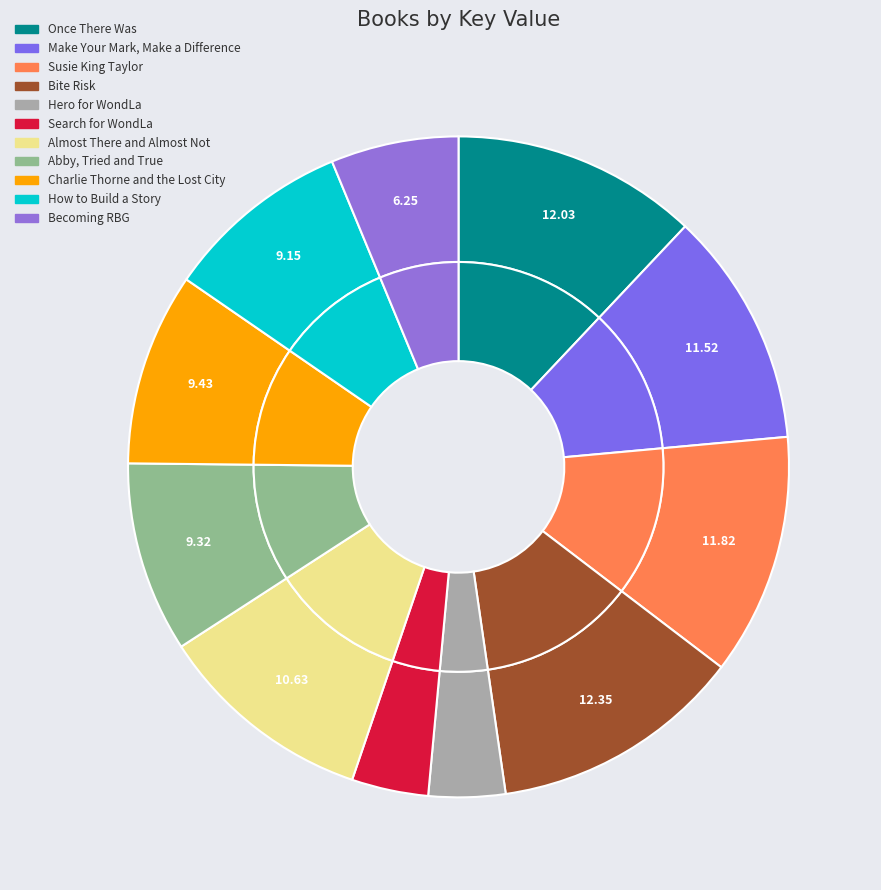

Rank the categories by value from lowest to highest.

Search for WondLa, Hero for WondLa, Becoming RBG, How to Build a Story, Abby, Tried and True, Charlie Thorne and the Lost City, Almost There and Almost Not, Make Your Mark, Make a Difference, Susie King Taylor, Once There Was, Bite Risk